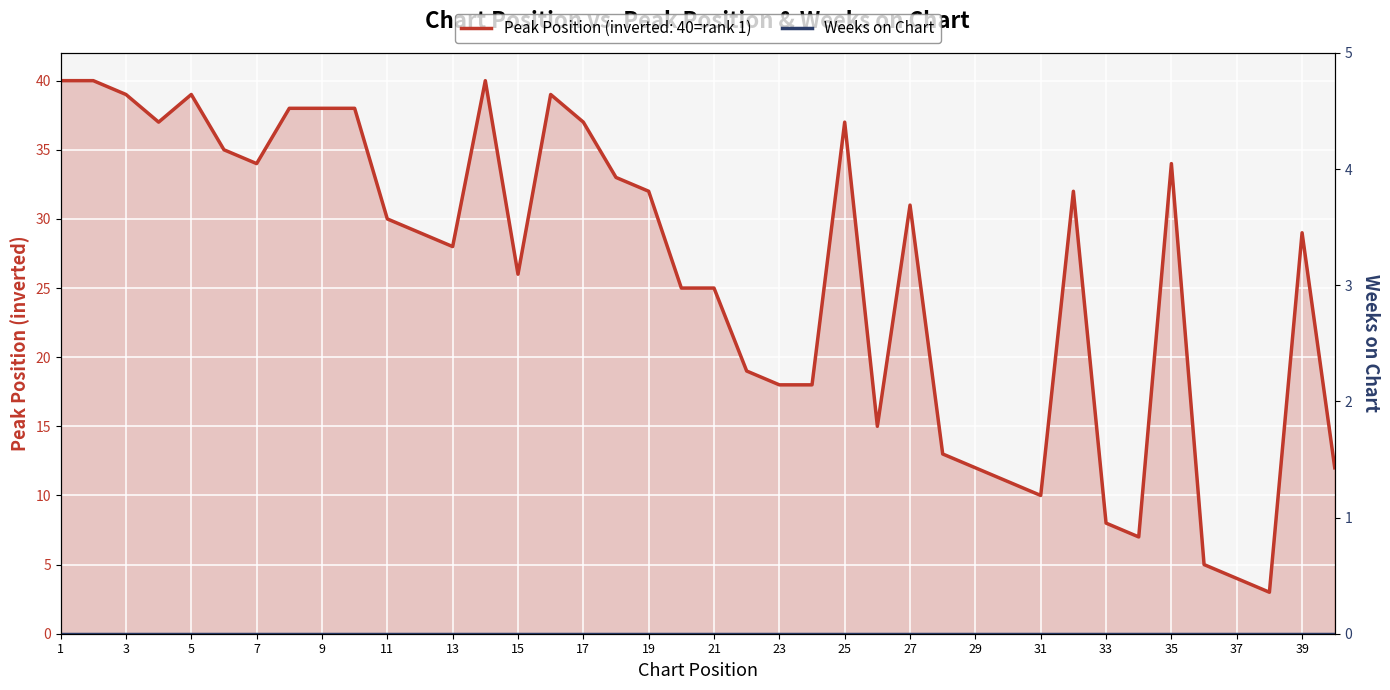

What is the sum of the values at 16 and 22?

58